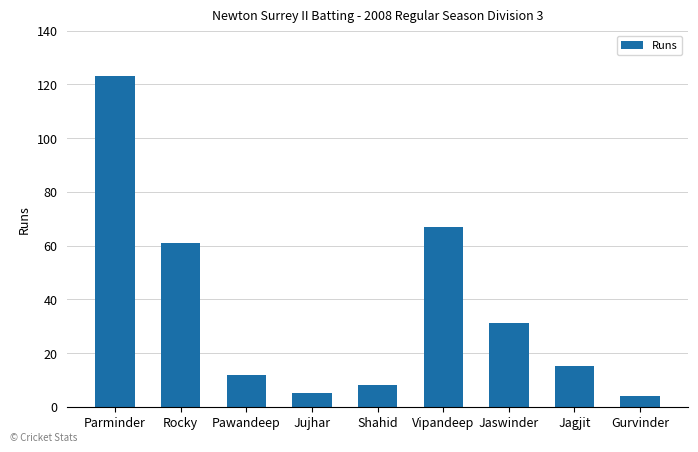

At which label is the value closest to 63?

Rocky